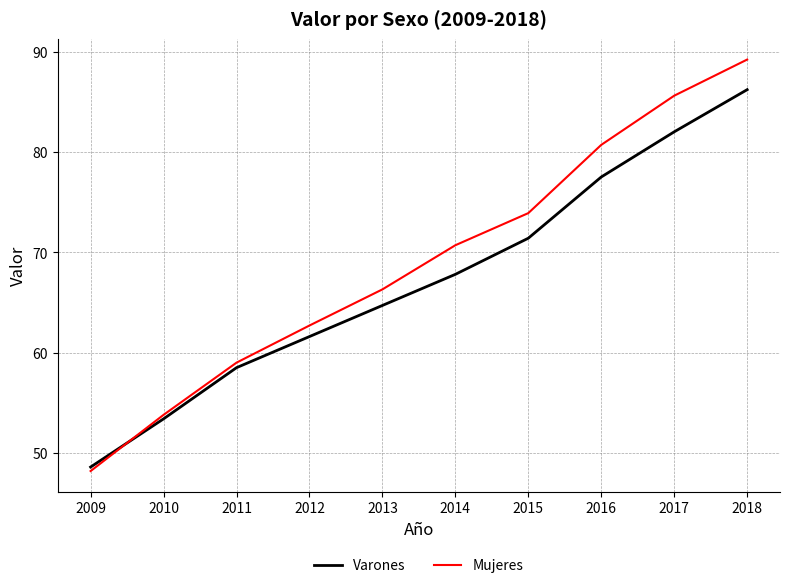

What is the lowest value of the Varones series?

48.6